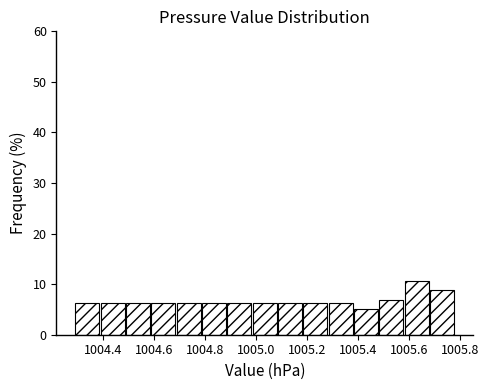

What is the height of the bar covering 1005.68 to 1005.78 on the x-axis? Neither the bar edges nor the heights are printed on the chart, so give them approximately, as read against the axes.

9